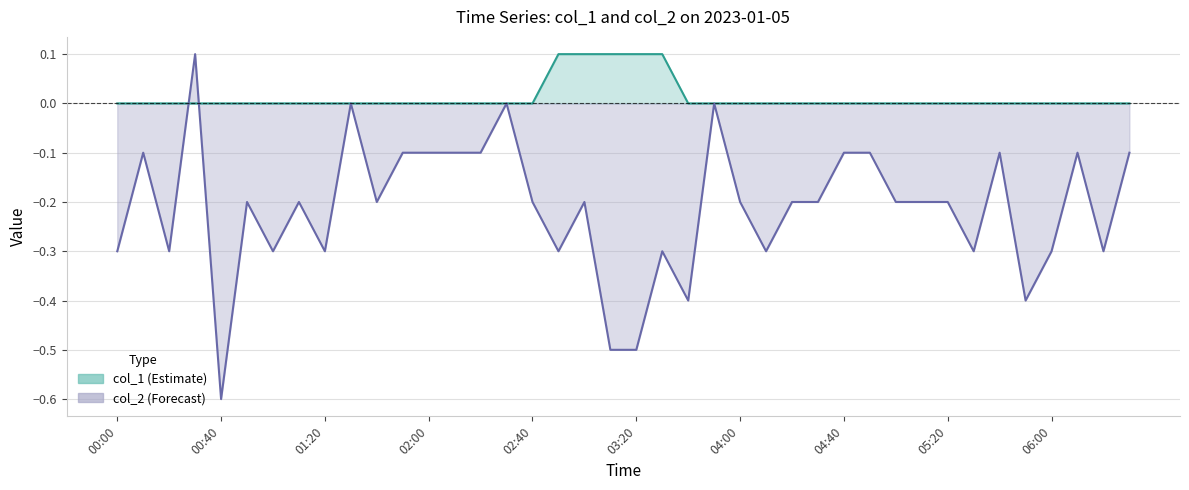

Reading left to right, list all the values displayed in this chart.

col_1: 00:00=0.0	00:10=0.0	00:20=0.0	00:30=0.0	00:40=0.0	00:50=0.0	01:00=0.0	01:10=0.0	01:20=0.0	01:30=0.0	01:40=0.0	01:50=0.0	02:00=0.0	02:10=0.0	02:20=0.0	02:30=0.0	02:40=0.0	02:50=0.1	03:00=0.1	03:10=0.1	03:20=0.1	03:30=0.1	03:40=0.0	03:50=0.0	04:00=0.0	04:10=0.0	04:20=0.0	04:30=0.0	04:40=0.0	04:50=0.0	05:00=0.0	05:10=0.0	05:20=0.0	05:30=0.0	05:40=0.0	05:50=0.0	06:00=0.0	06:10=0.0	06:20=0.0	06:30=0.0
col_2: 00:00=-0.3	00:10=-0.1	00:20=-0.3	00:30=0.1	00:40=-0.6	00:50=-0.2	01:00=-0.3	01:10=-0.2	01:20=-0.3	01:30=0.0	01:40=-0.2	01:50=-0.1	02:00=-0.1	02:10=-0.1	02:20=-0.1	02:30=0.0	02:40=-0.2	02:50=-0.3	03:00=-0.2	03:10=-0.5	03:20=-0.5	03:30=-0.3	03:40=-0.4	03:50=0.0	04:00=-0.2	04:10=-0.3	04:20=-0.2	04:30=-0.2	04:40=-0.1	04:50=-0.1	05:00=-0.2	05:10=-0.2	05:20=-0.2	05:30=-0.3	05:40=-0.1	05:50=-0.4	06:00=-0.3	06:10=-0.1	06:20=-0.3	06:30=-0.1